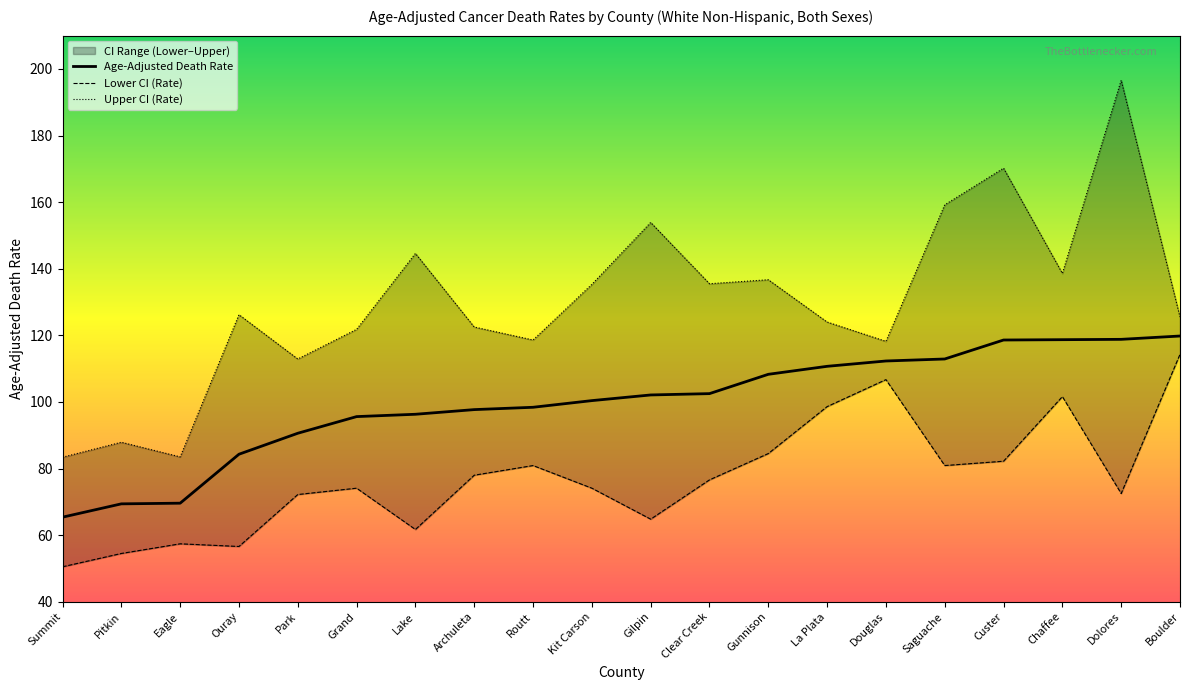

Between Clear Creek and Boulder, which series saw the biggest shift?

Lower CI (Rate)